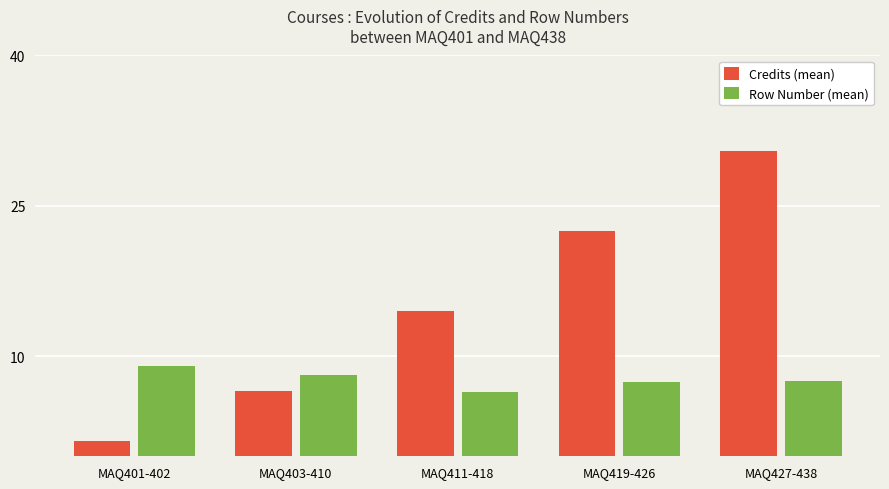

What are all the series names shown in the legend?

Credits (mean), Row Number (mean)